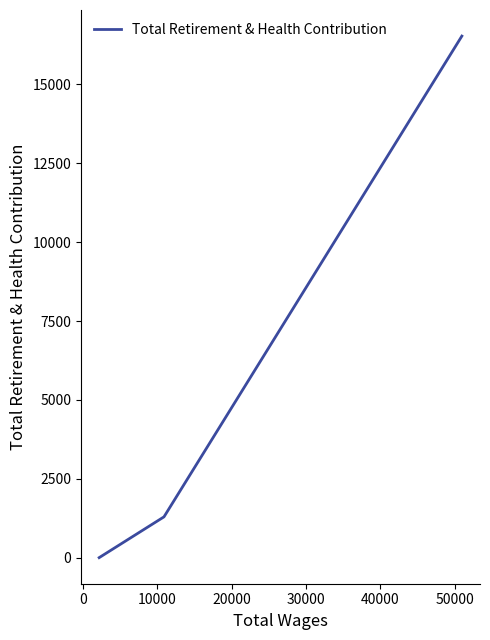

How many values are below 1293?

1